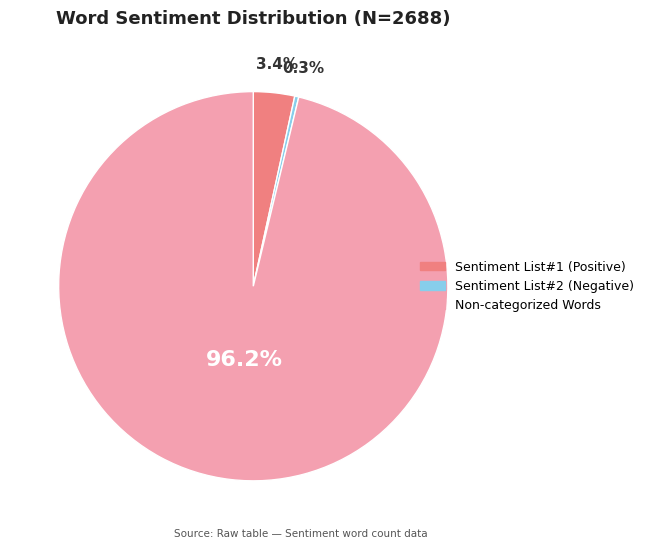

What is the largest slice in the pie chart?

Non-categorized Words